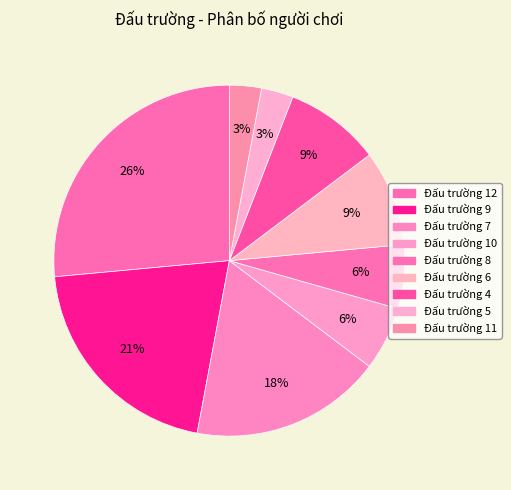

Is there a majority slice in this chart?

No